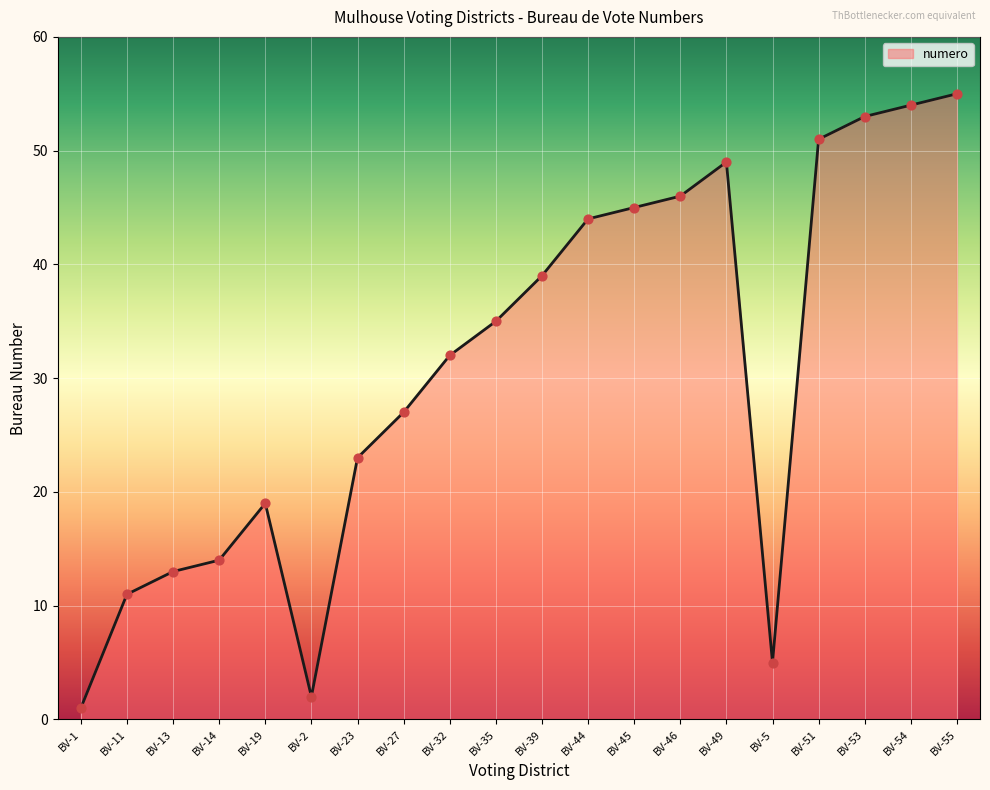

Which has a higher value, BV-5 or BV-49?

BV-49